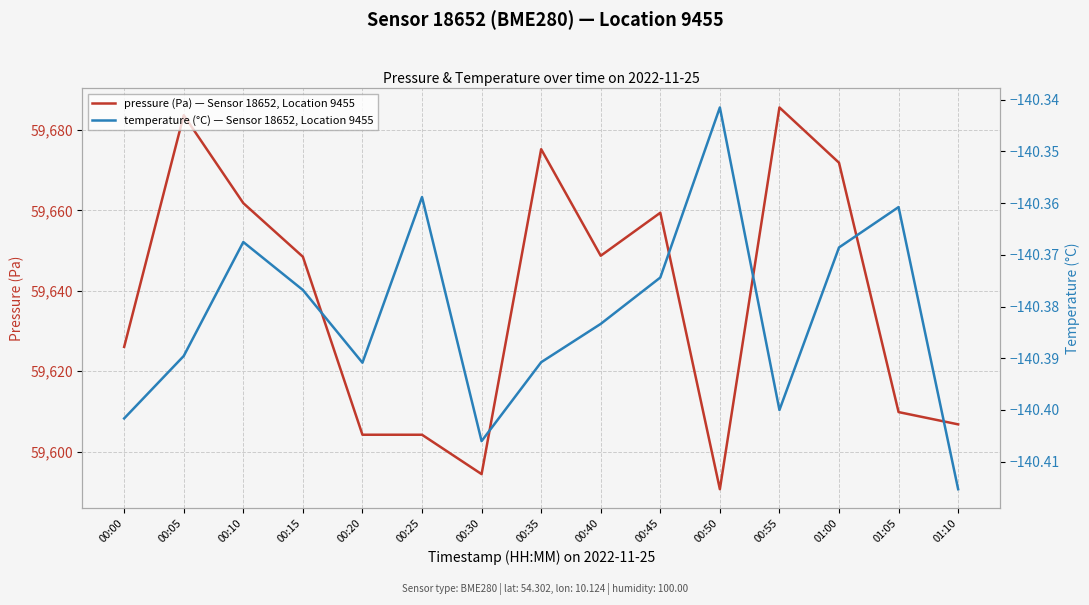

What are all the series names shown in the legend?

pressure (Pa) — Sensor 18652, Location 9455, temperature (°C) — Sensor 18652, Location 9455